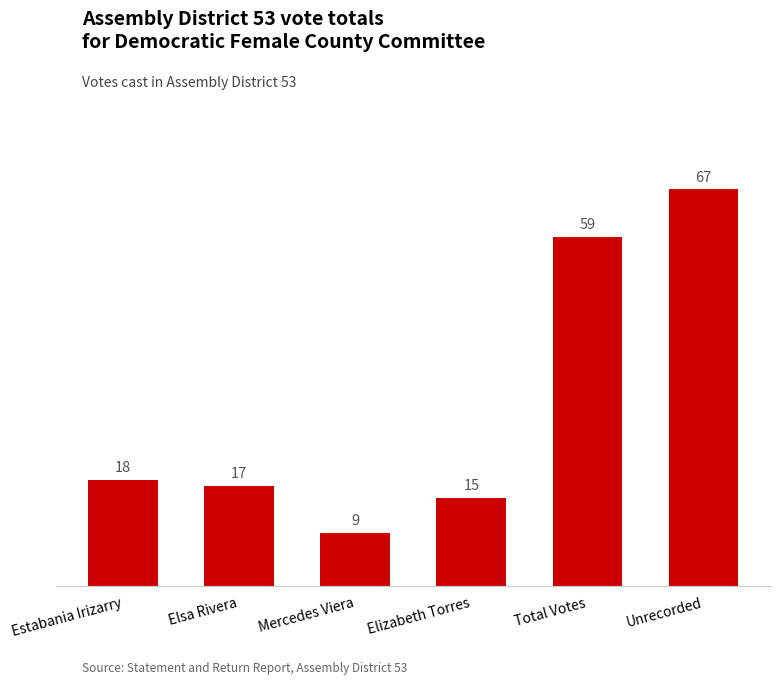

List the labels in order of value, largest first.

Unrecorded, Total Votes, Estabania Irizarry, Elsa Rivera, Elizabeth Torres, Mercedes Viera